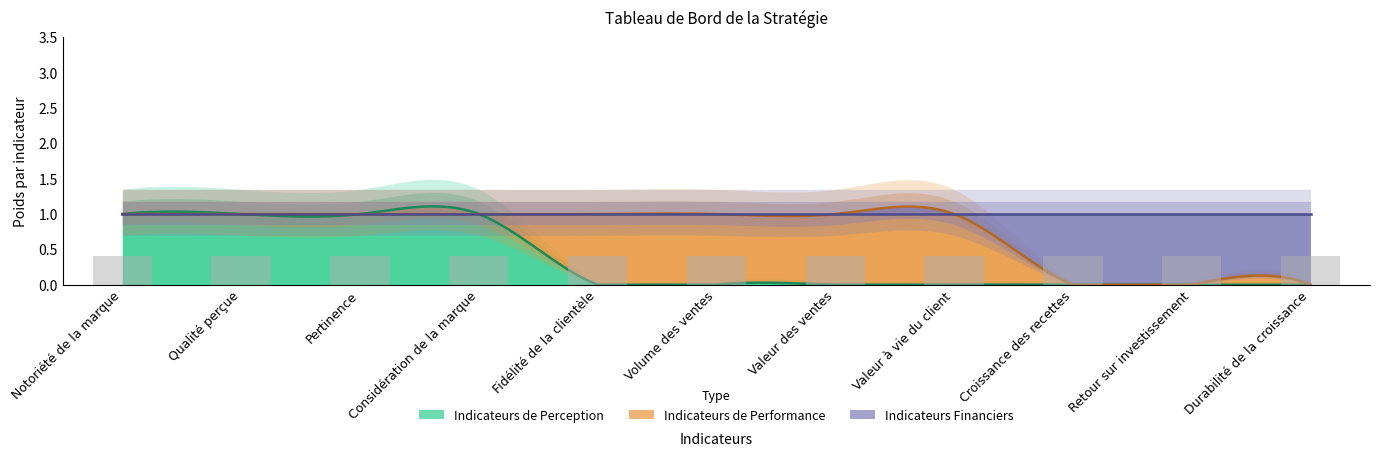

How many distinct data groups are displayed?

3